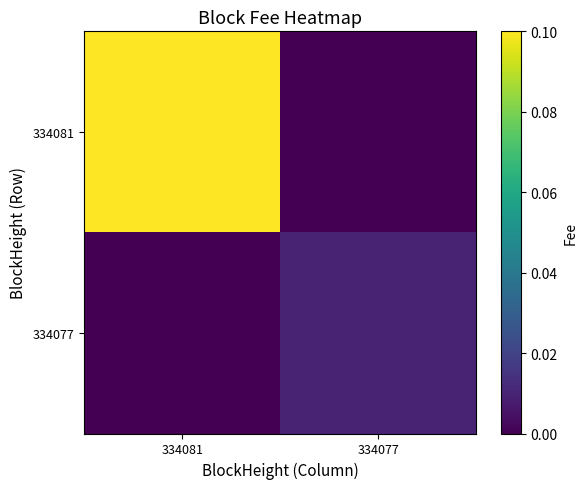

Which series has the largest total across all categories?

334081